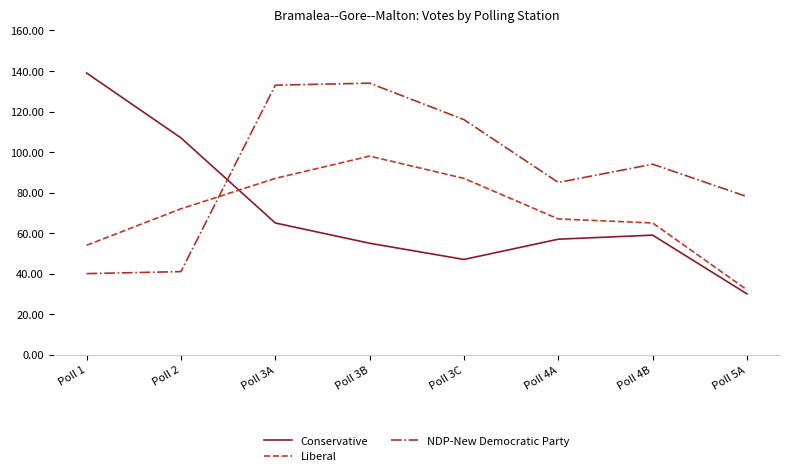

Which series has the largest total across all categories?

NDP-New Democratic Party